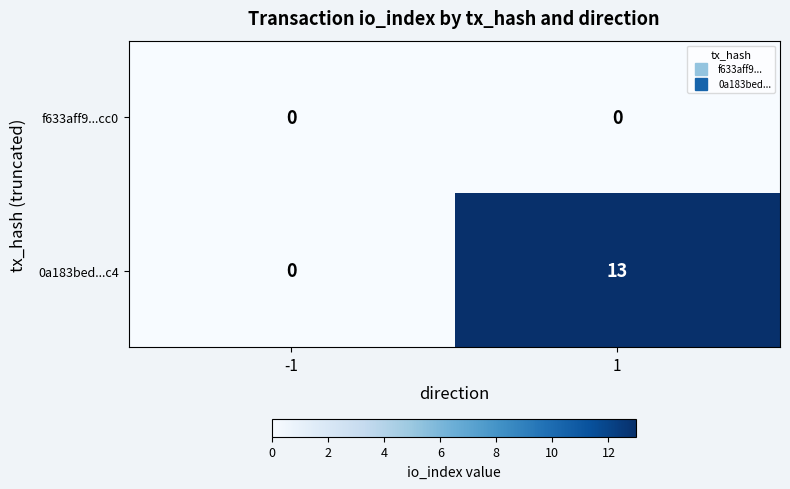

List the series in order of their overall mean, lowest first.

f633aff9...cc0, 0a183bed...c4